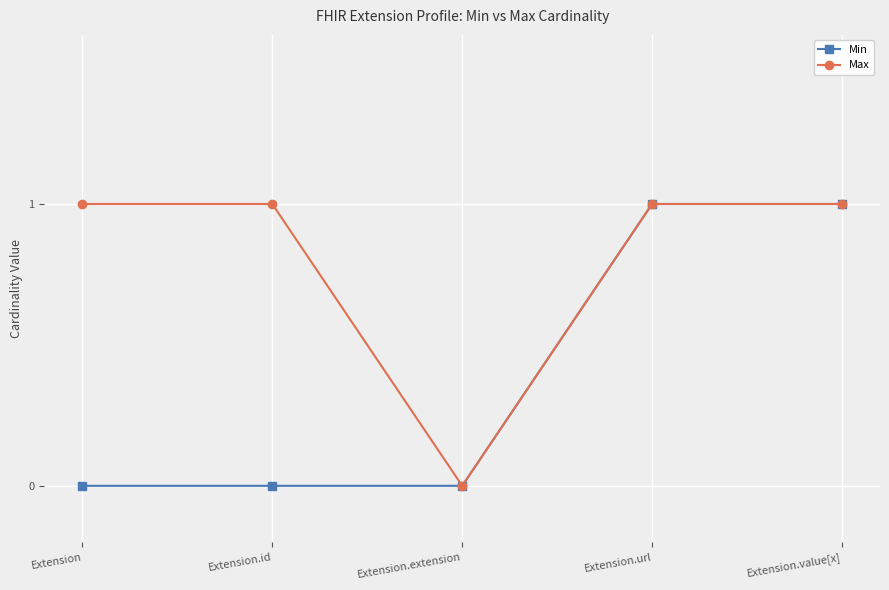

Reading left to right, extract all data points from this chart.

Min: Extension=0	Extension.id=0	Extension.extension=0	Extension.url=1	Extension.value[x]=1
Max: Extension=1	Extension.id=1	Extension.extension=0	Extension.url=1	Extension.value[x]=1